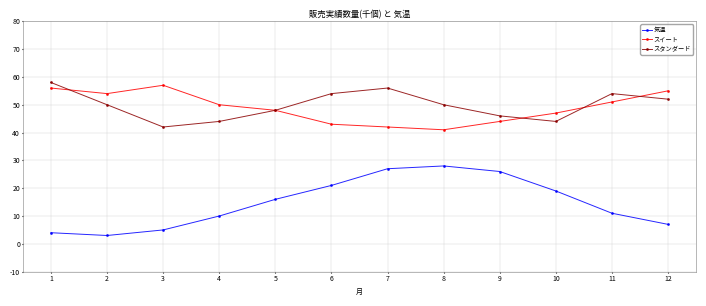

How many categories are shown in the chart?

12